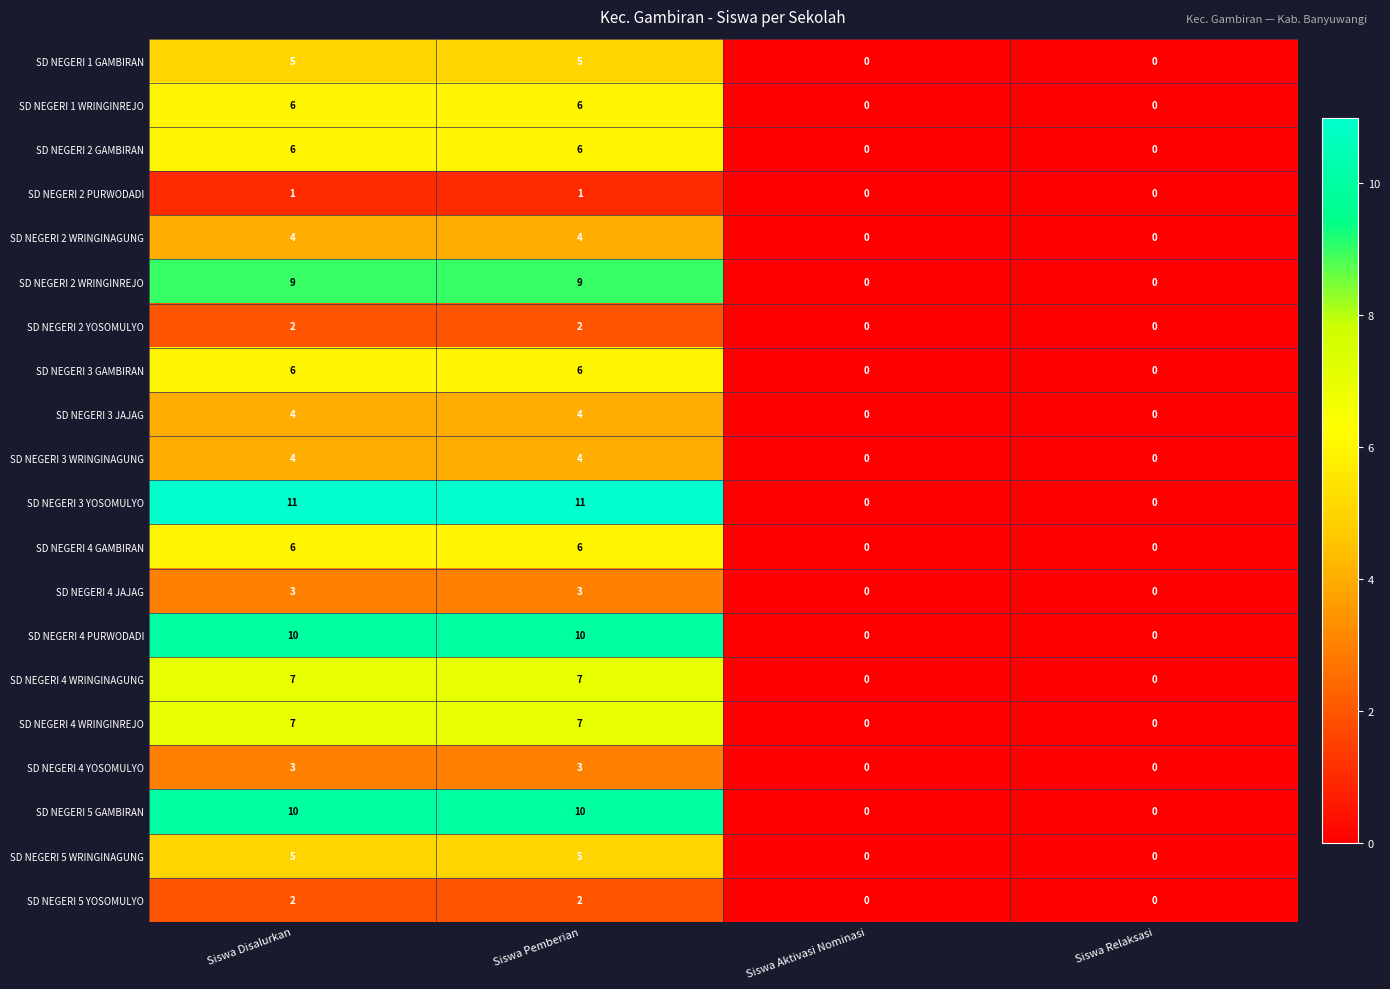

What is the greatest value displayed?

11